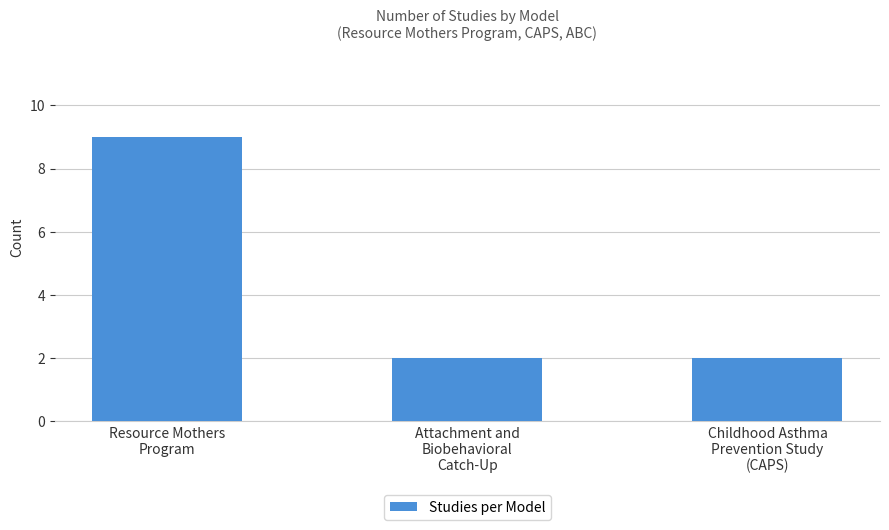

Reading right to left, what are all the values shown in this chart?

Childhood Asthma
Prevention Study
(CAPS)=2	Attachment and
Biobehavioral
Catch-Up=2	Resource Mothers
Program=9